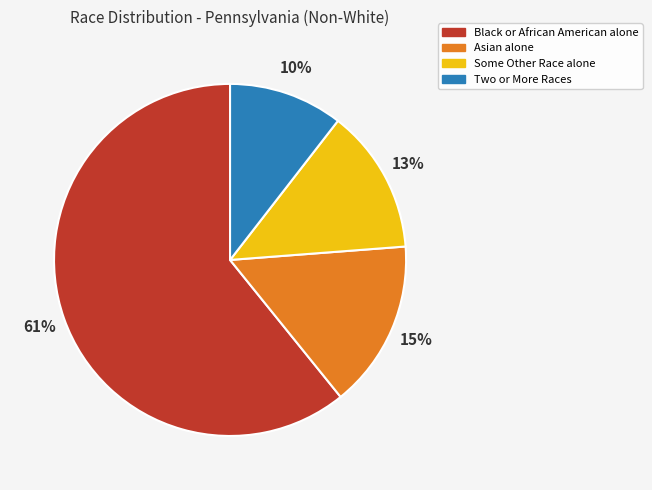

Between Black or African American alone and Two or More Races, which is larger?

Black or African American alone